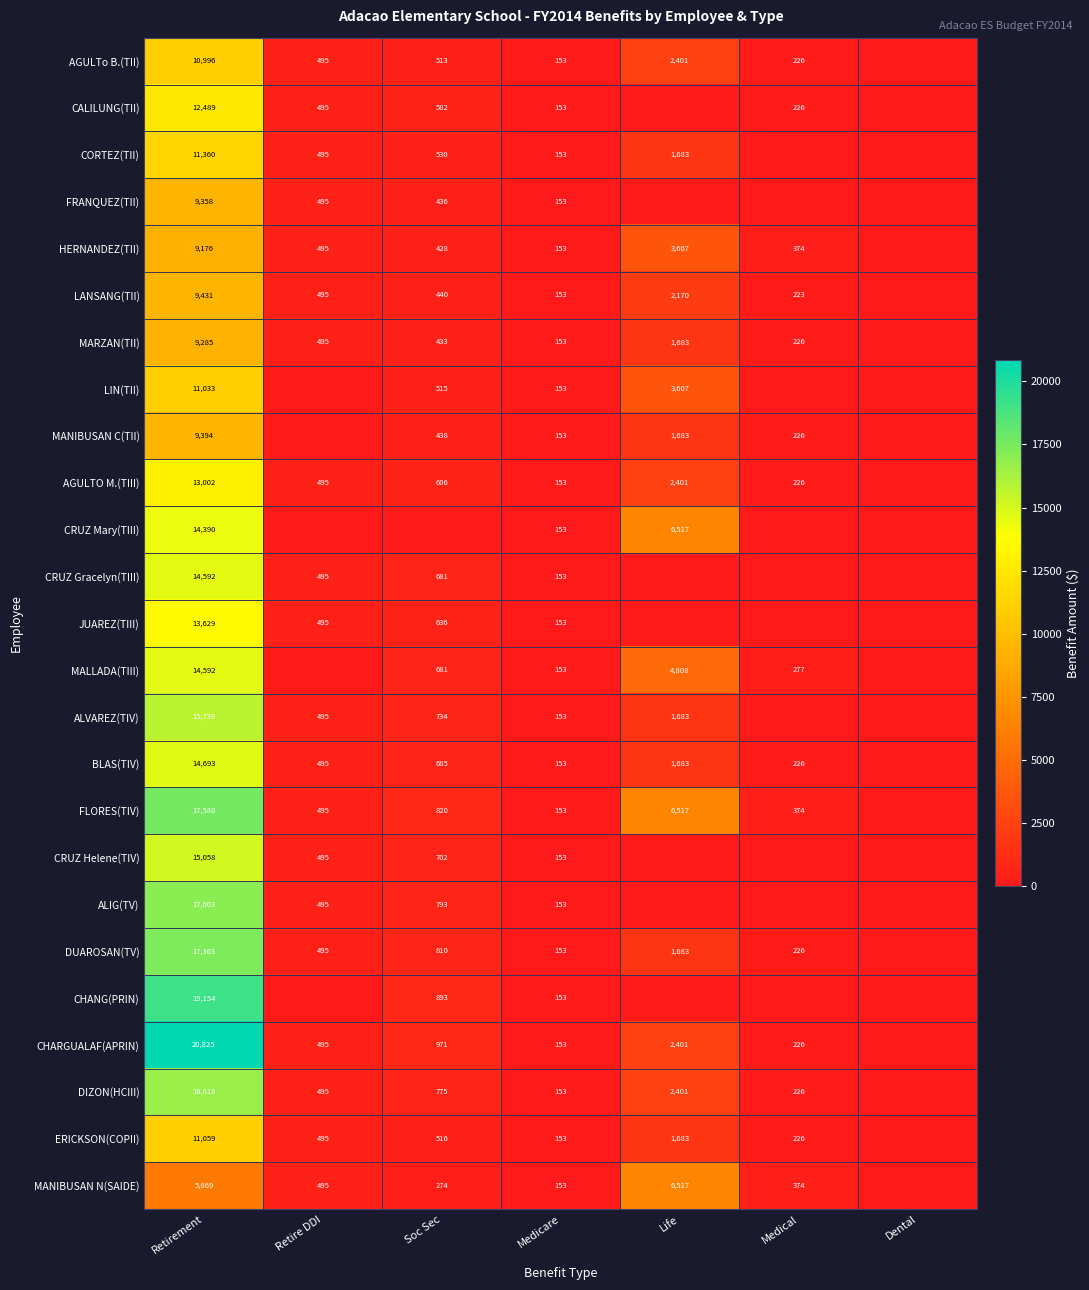

True or false: CALILUNG(TII) has a value of 268 at Medicare.

False